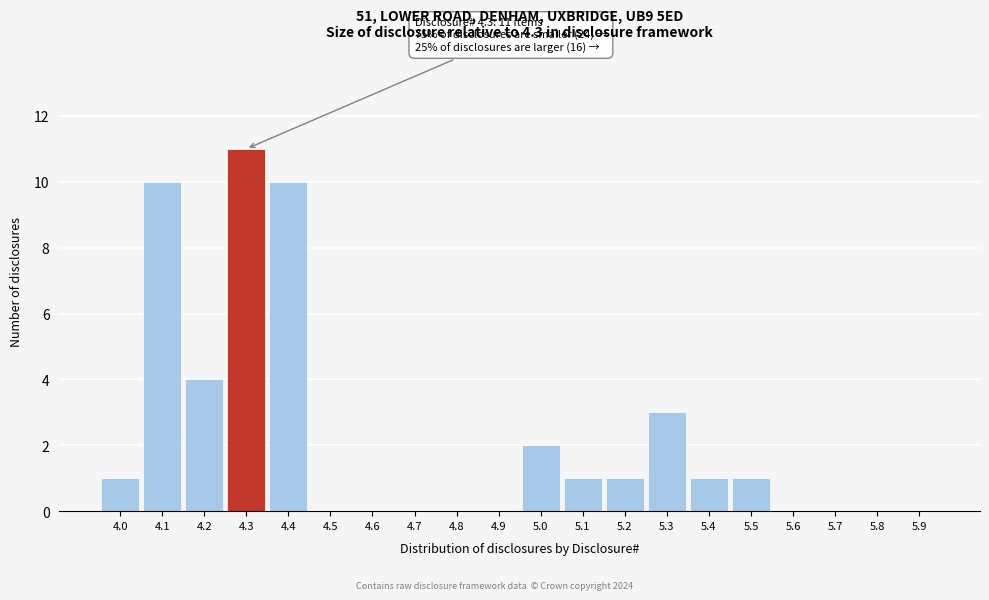

Reading right to left, what are all the values shown in this chart?

5.9=0	5.8=0	5.7=0	5.6=0	5.5=1	5.4=1	5.3=3	5.2=1	5.1=1	5.0=2	4.9=0	4.8=0	4.7=0	4.6=0	4.5=0	4.4=10	4.3=11	4.2=4	4.1=10	4.0=1